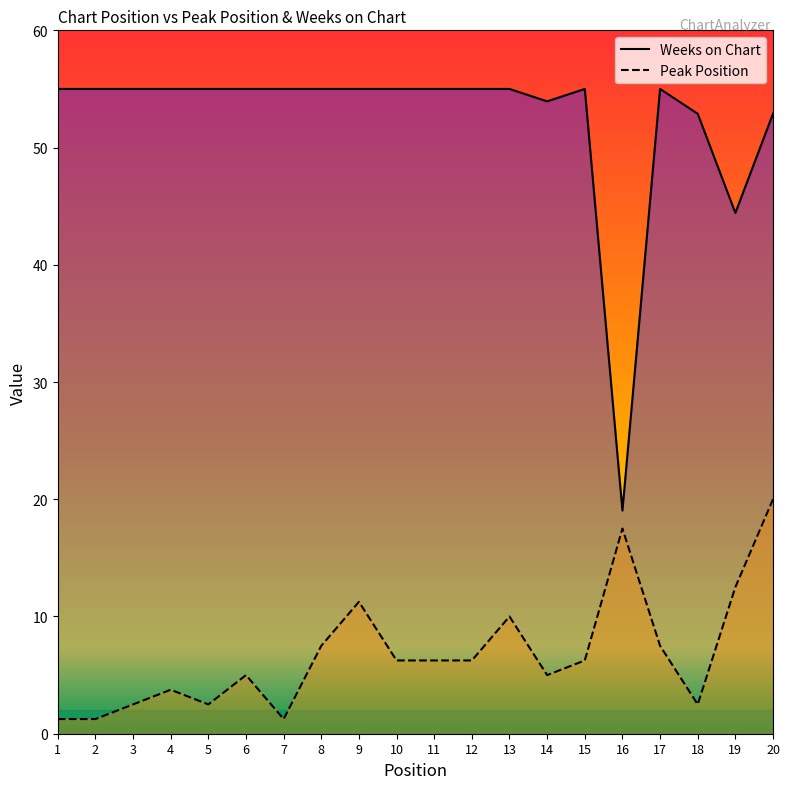

Which has a higher value, 3 or 15?

15